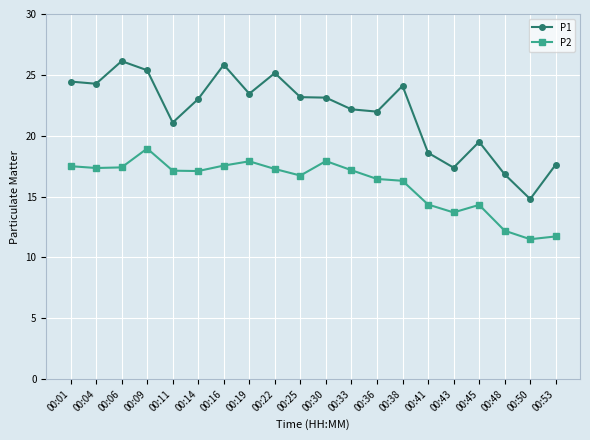

At which label does P2 reach its peak?

00:09